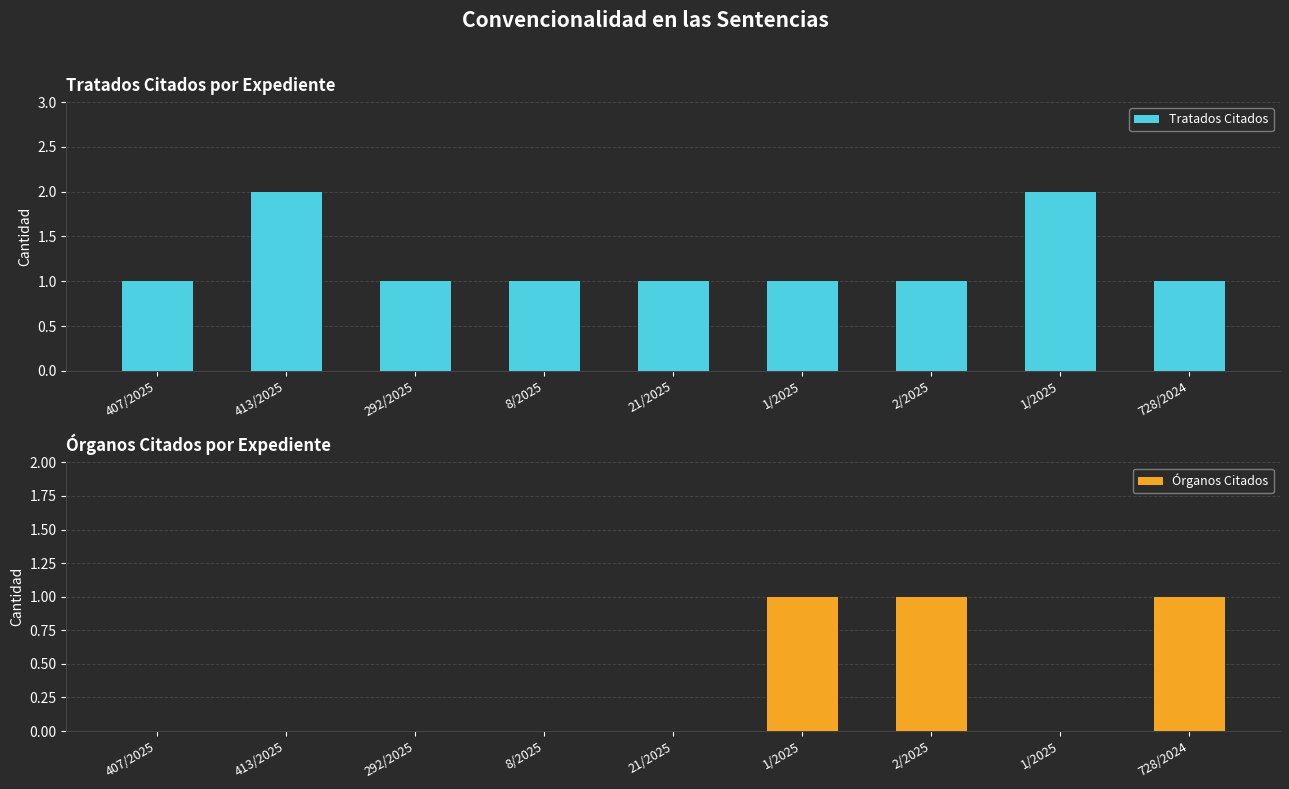

At which label is Órganos Citados closest to 0?

407/2025